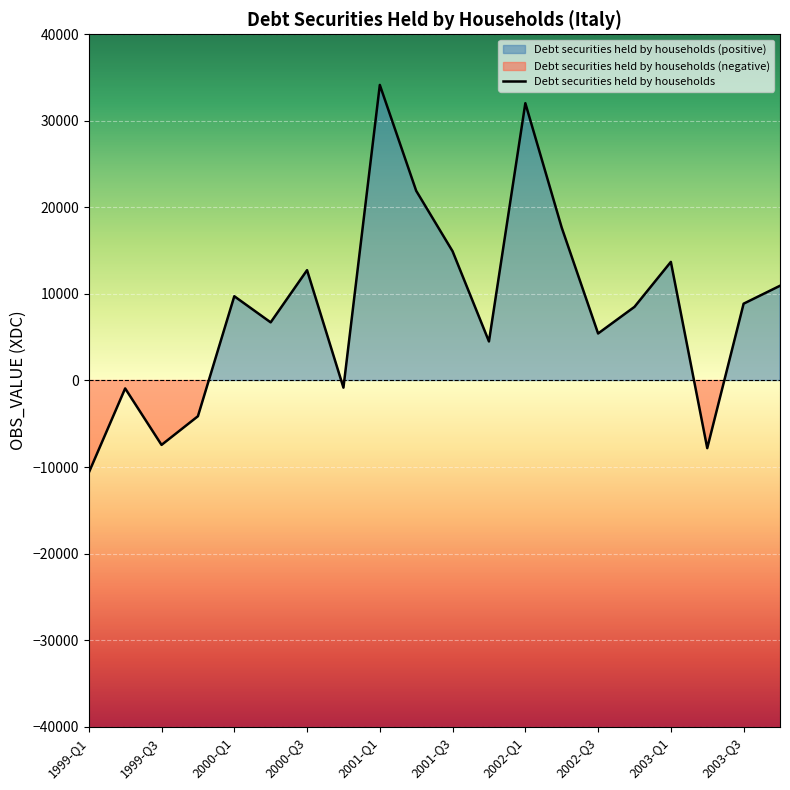

What is the value of the 11th point from the left?

14931